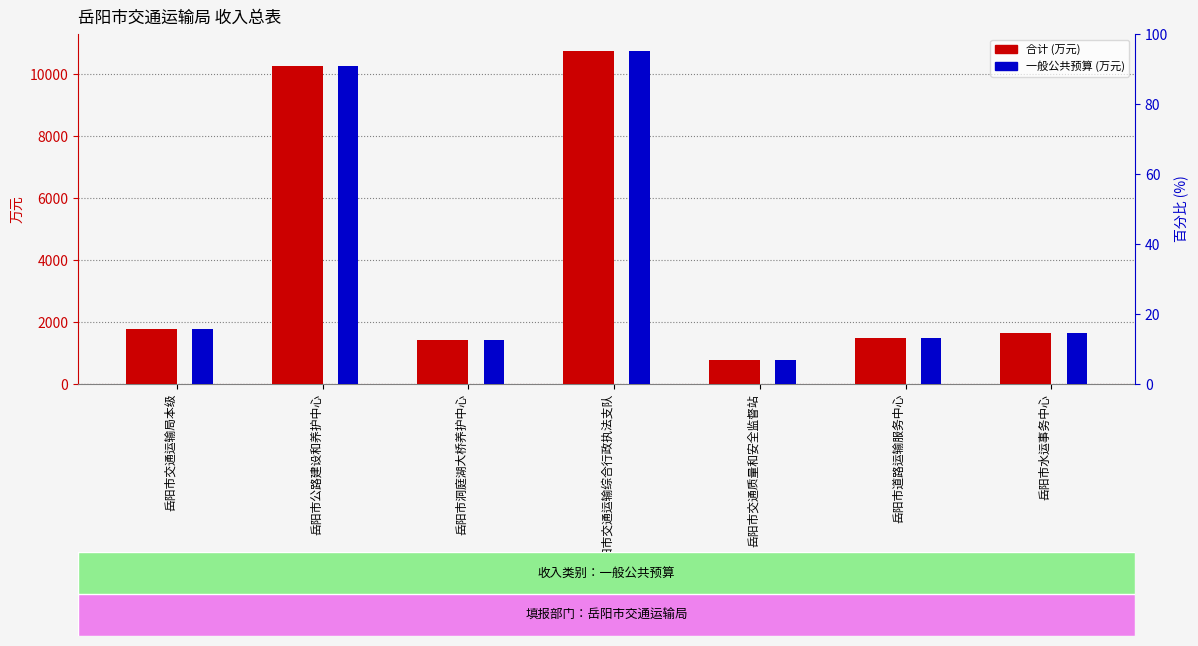

Between 岳阳市公路建设和养护中心 and 岳阳市交通运输局本级, which is larger?

岳阳市公路建设和养护中心